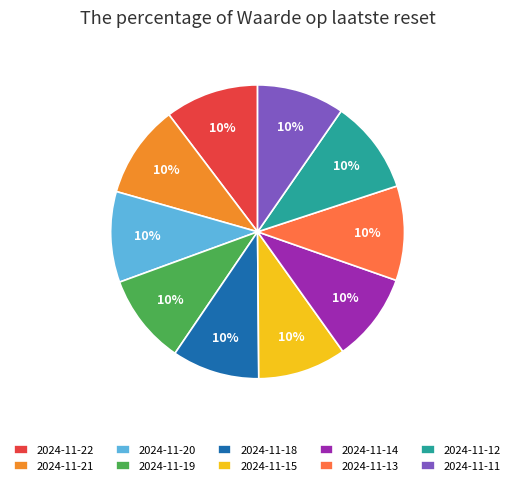

How many slices are in this pie chart?

10